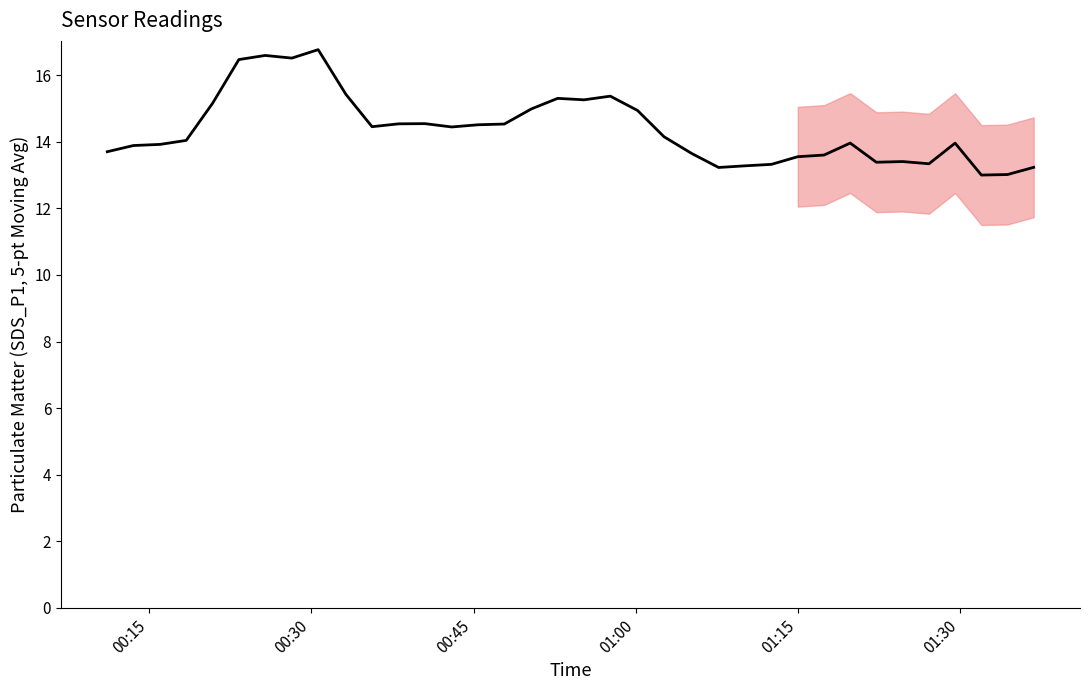

How many lines are shown in the chart?

1